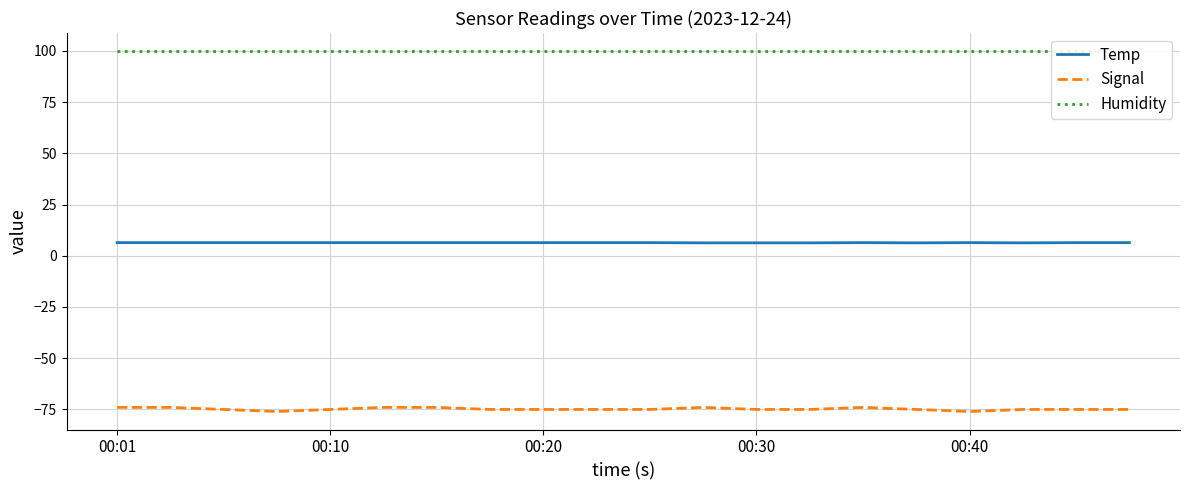

What is the highest value of the Temp series?

6.4